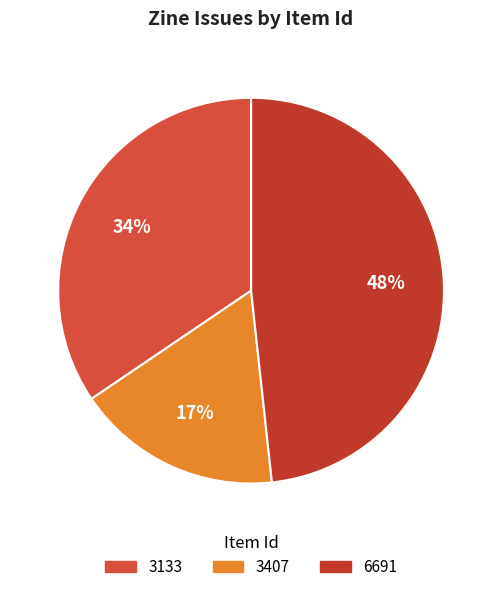

Is the sum of 3133 and 6691 greater than half?

Yes